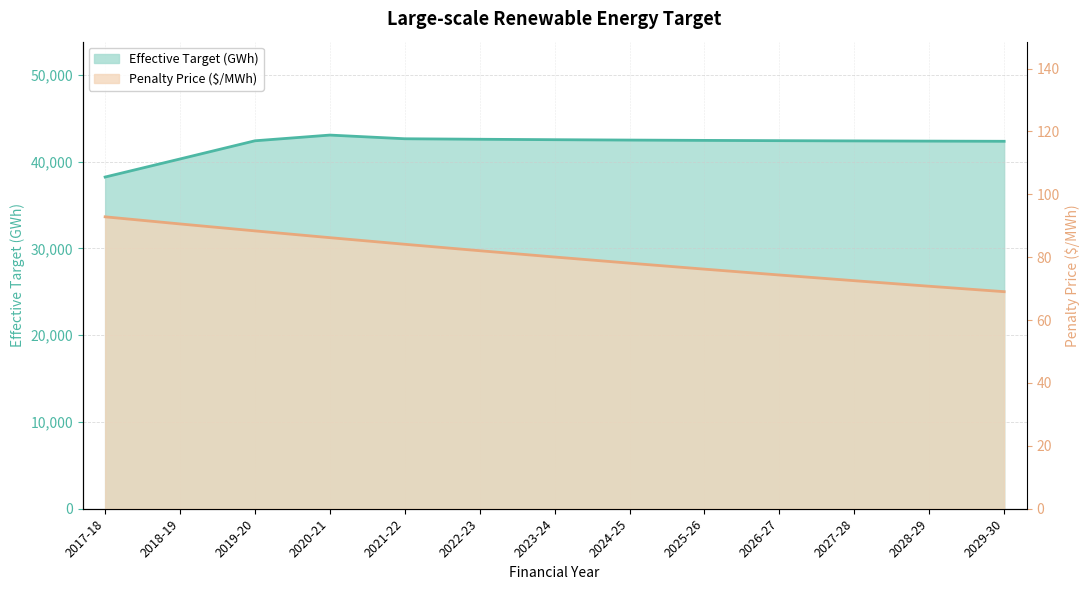

How many lines are shown in the chart?

2